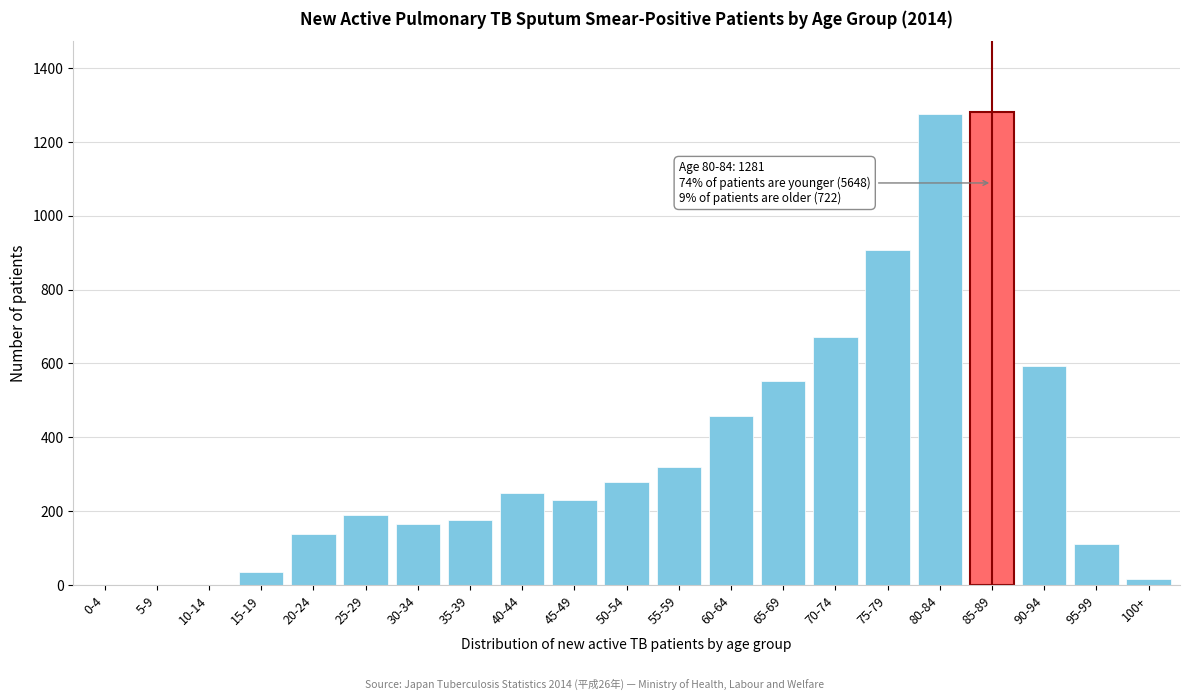

The chart shows a value of 1276 at 80-84. True or false?

True